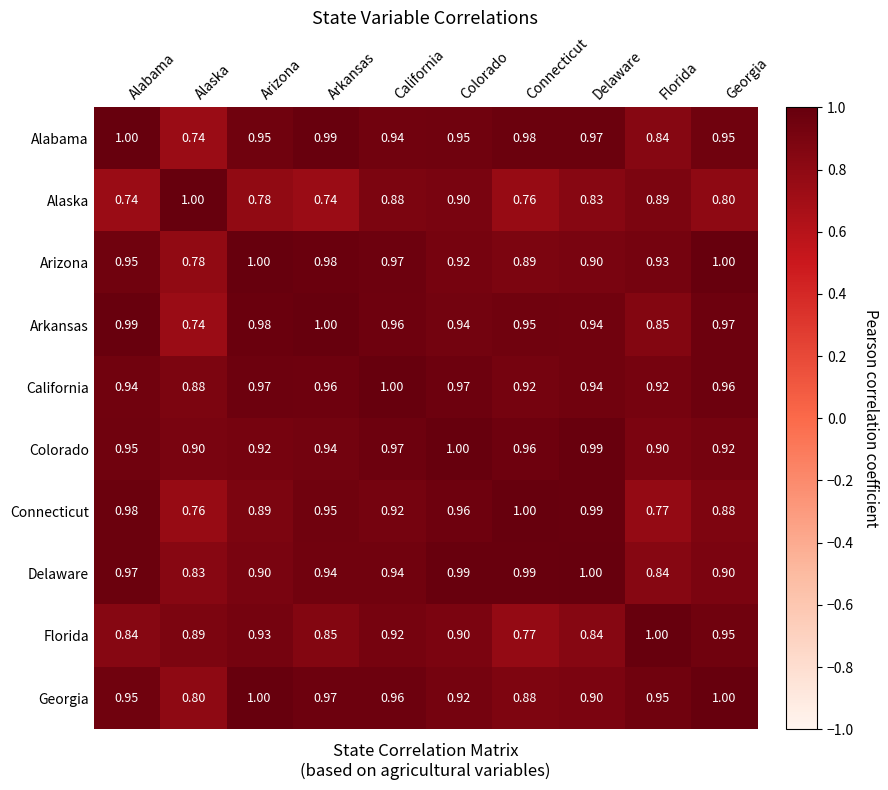

At which label does Colorado reach its peak?

Colorado